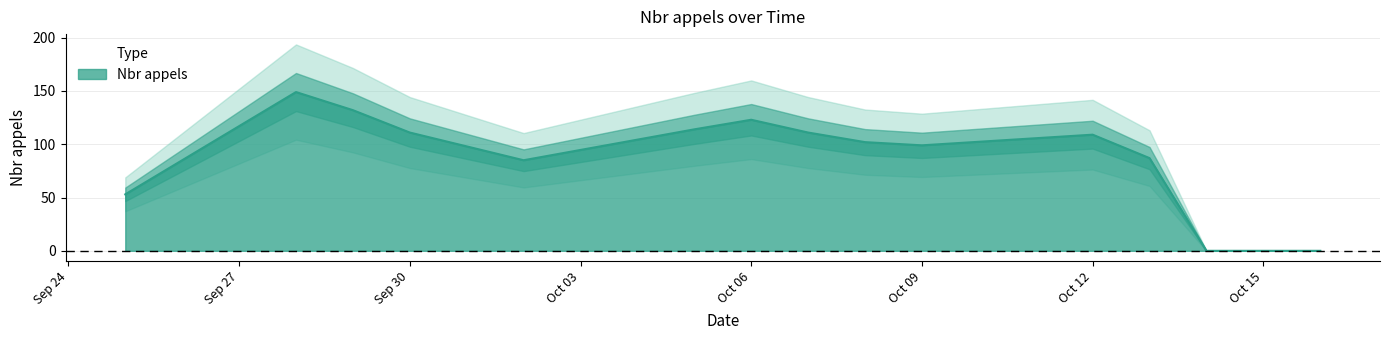

True or false: Nbr appels has a value of 99 at Oct 09.

True